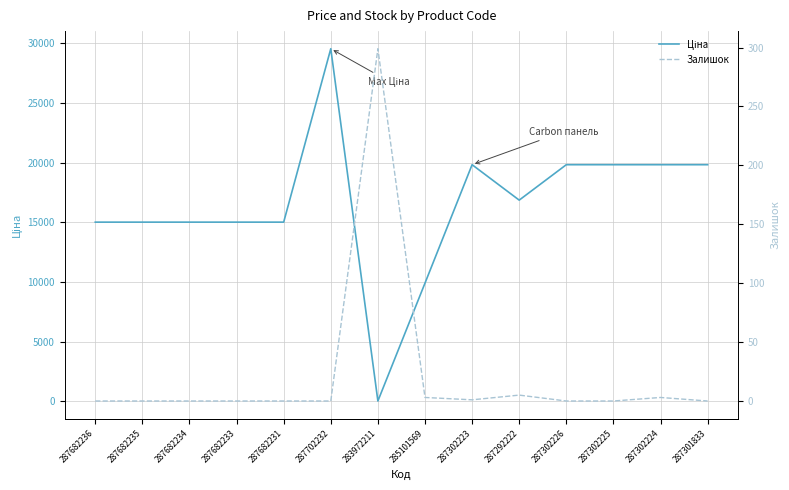

At which label does Ціна first exceed 16863?

287702232